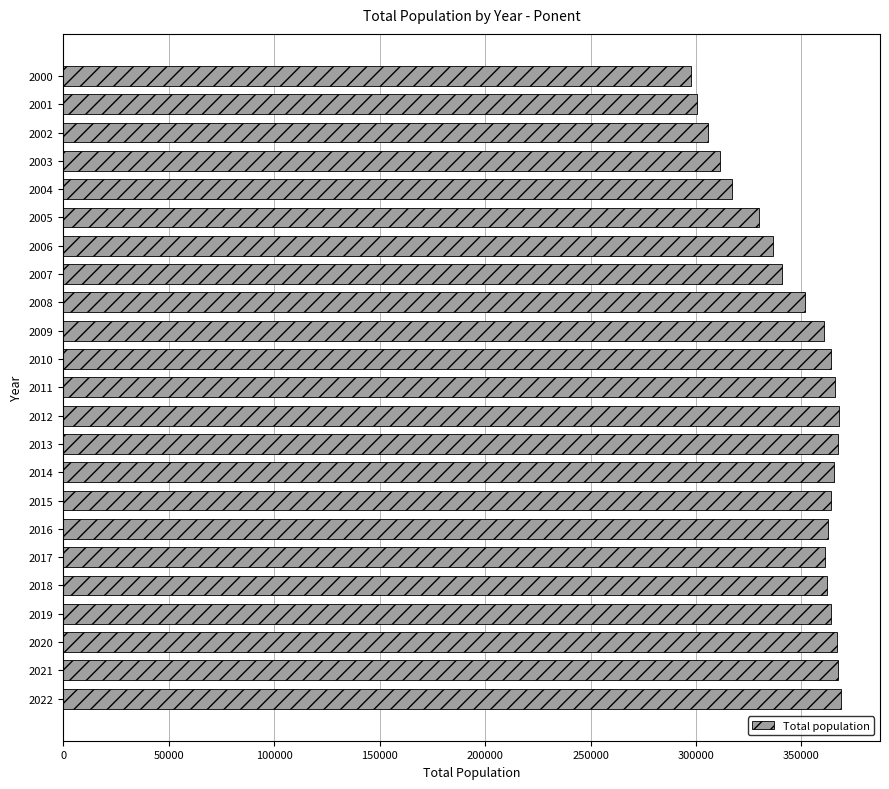

Between 2008 and 2020, which is larger?

2020